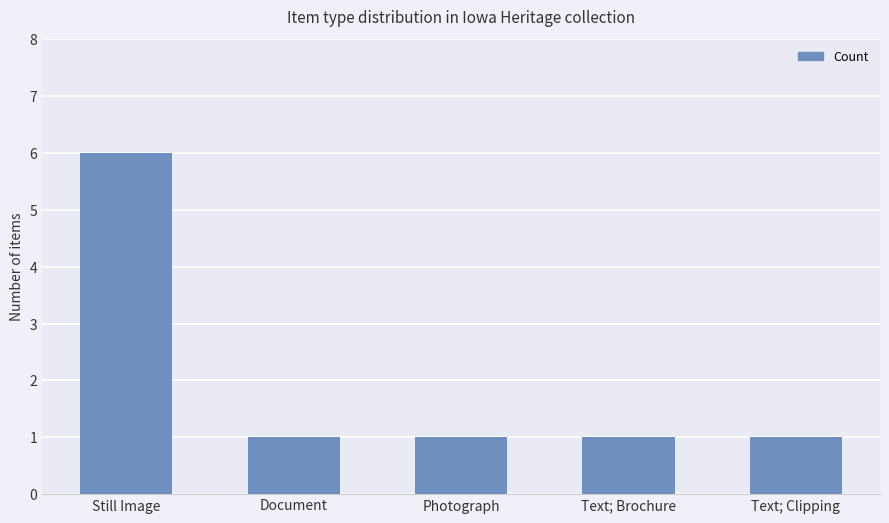

The chart shows a value of 0 at Text; Clipping. True or false?

False